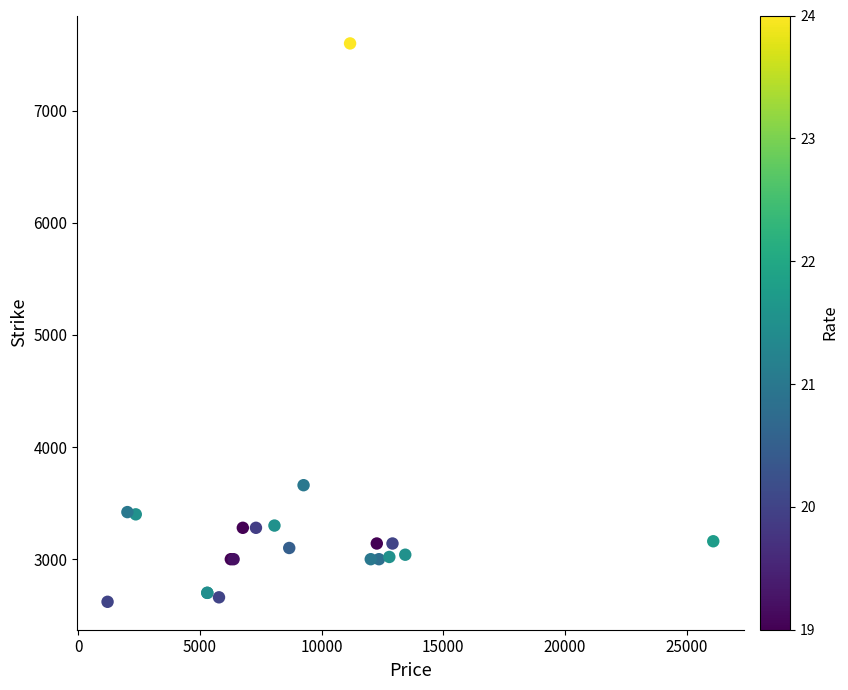

What Y value in the scatter plot is closest to 5110?

3660